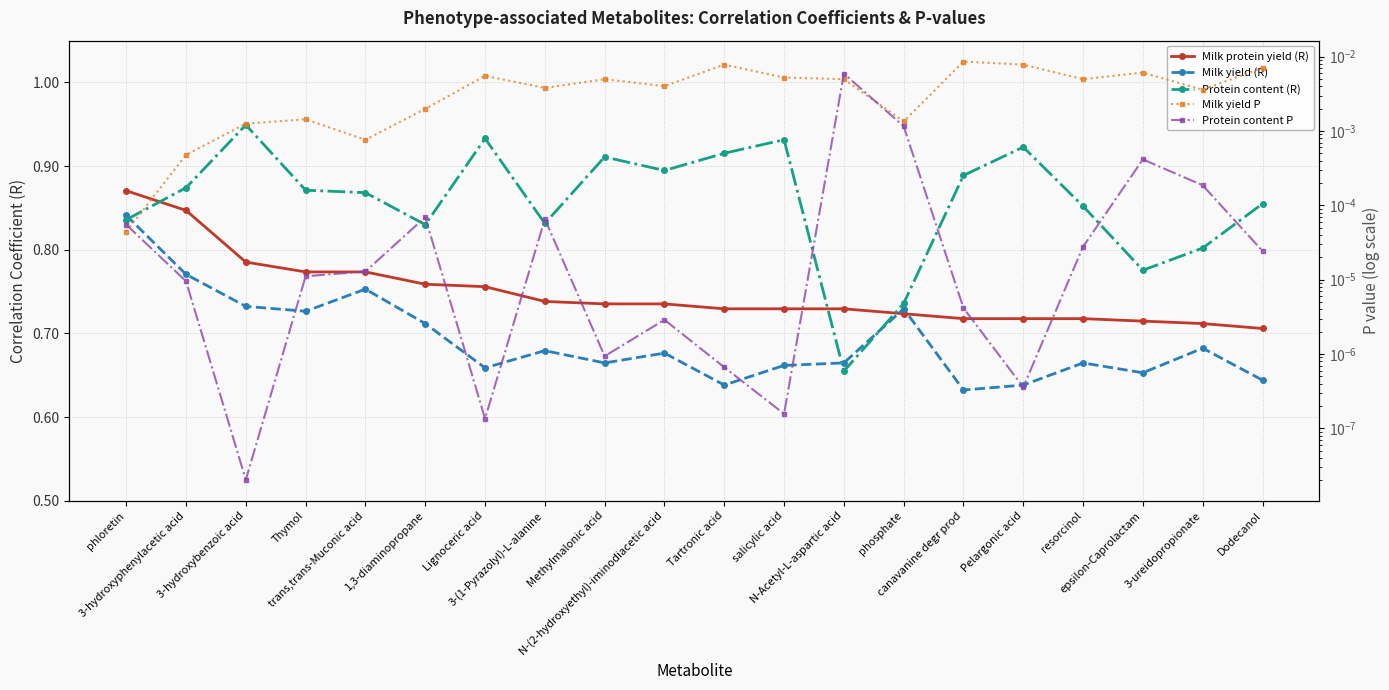

What is the label of the 9th point from the left?

Methylmalonic acid